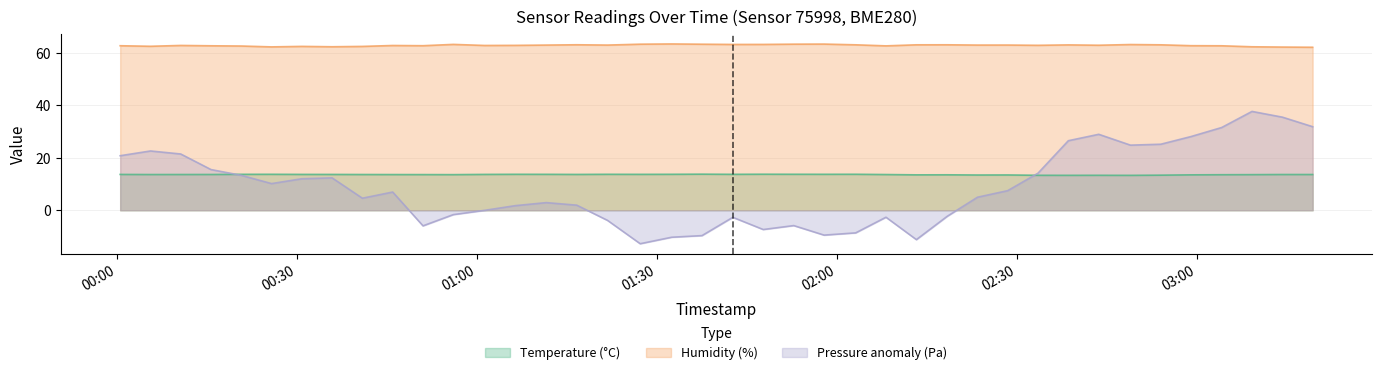

How many distinct data groups are displayed?

3